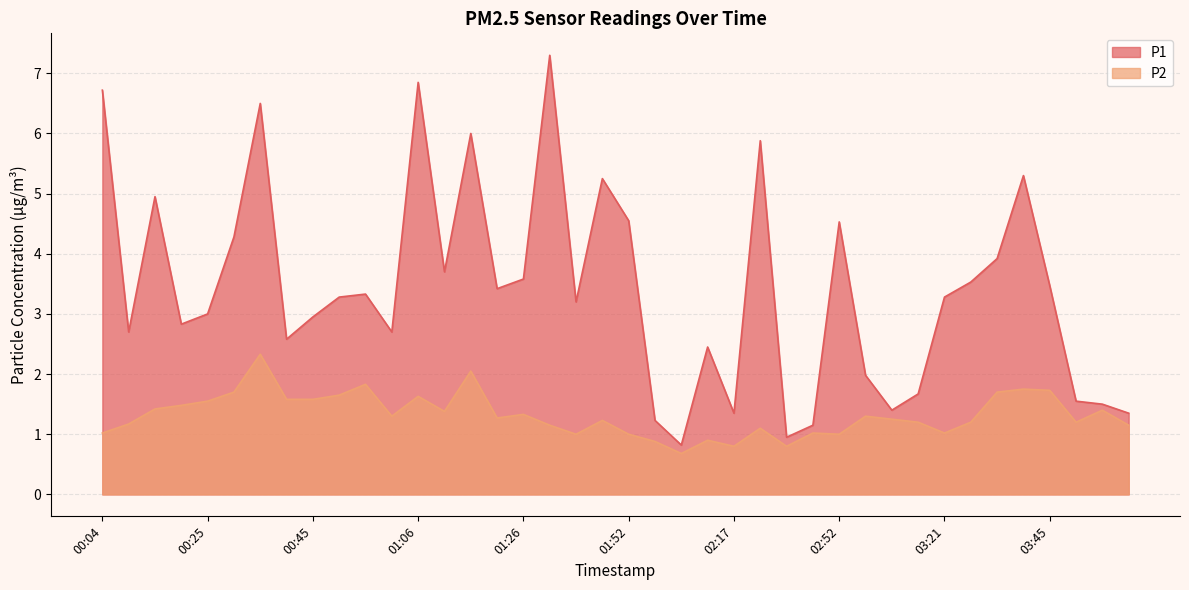

Rank the categories by P2 value from lowest to highest.

02:07, 02:17, 02:34, 02:02, 02:12, 01:36, 01:52, 02:52, 00:04, 02:46, 03:21, 02:28, 01:31, 04:03, 00:09, 03:09, 03:28, 03:51, 01:42, 03:04, 01:21, 01:00, 02:57, 01:26, 01:11, 03:57, 00:14, 00:20, 00:25, 00:40, 00:45, 01:06, 00:50, 00:30, 03:33, 03:45, 03:39, 00:55, 01:16, 00:35